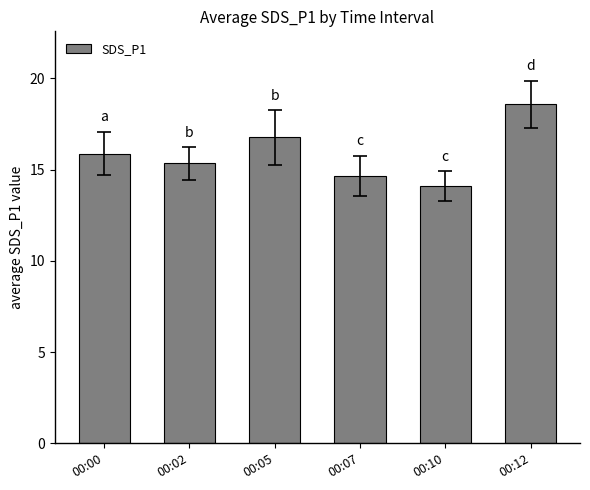

What is the maximum value shown in the chart?

18.6